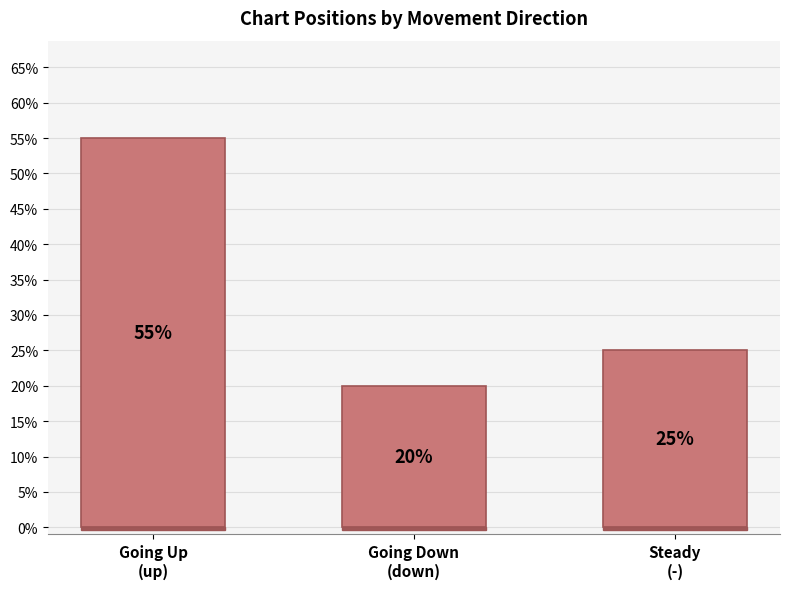

What value does the data have at Going Down
(down)?

20.0